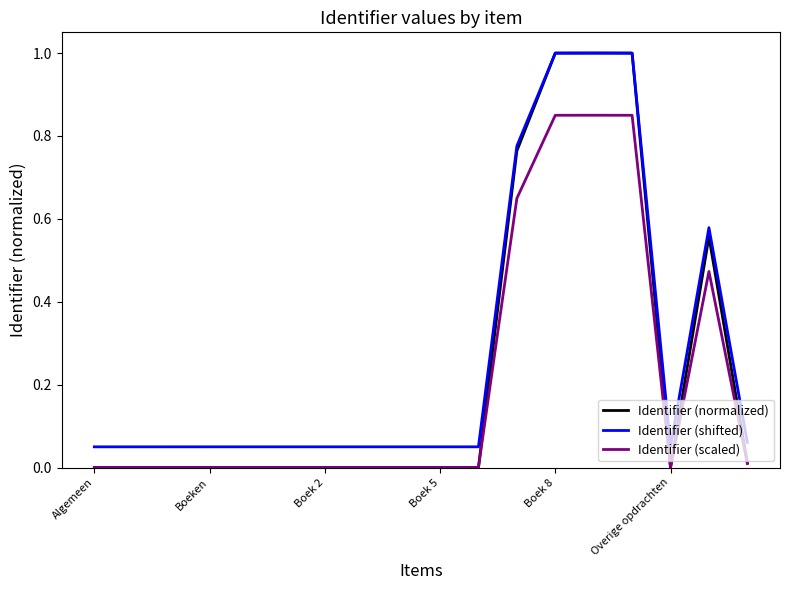

What is the maximum value for Identifier (shifted)?

1.0